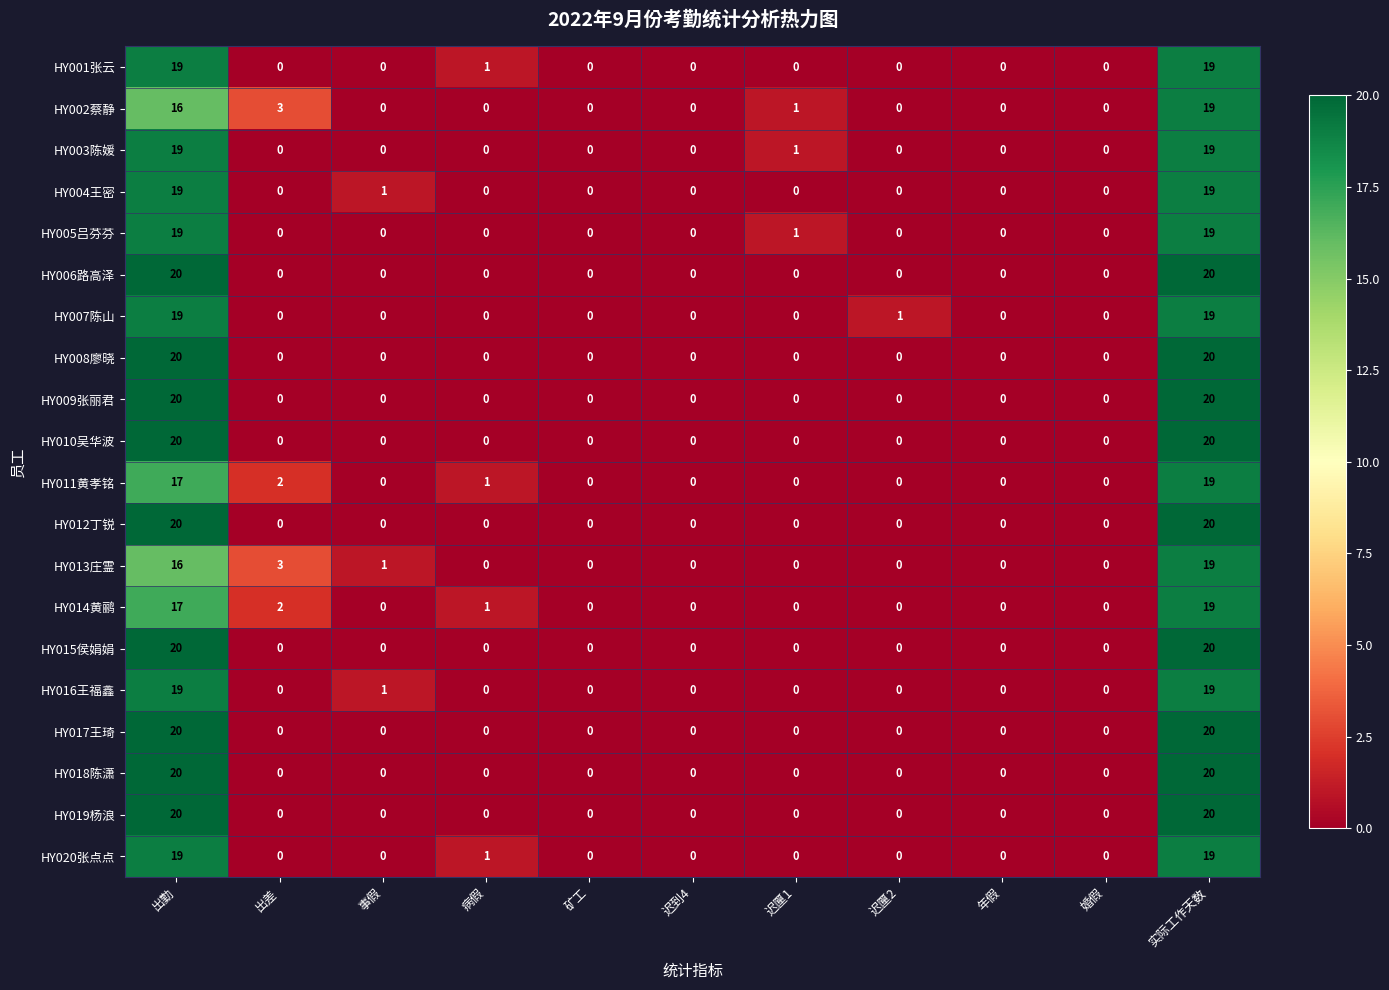

What is the spread (max minus min) of values at 病假?

1